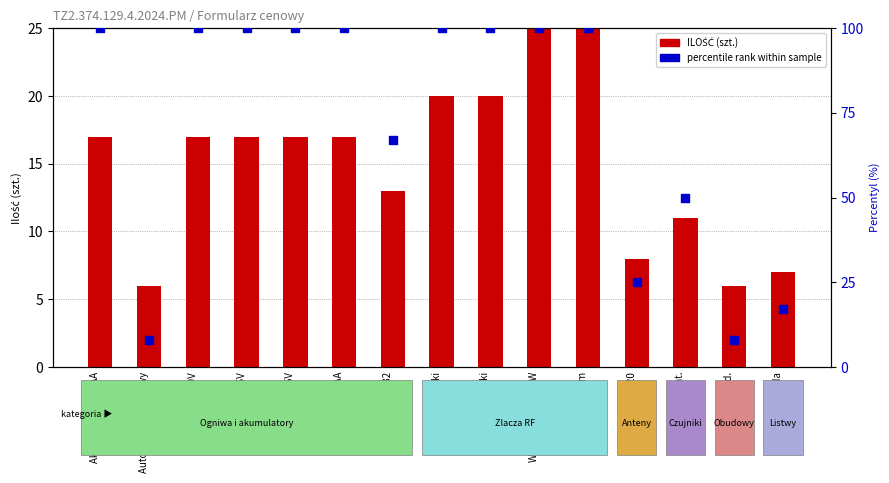

Is the value of percentile rank within sample at Listwa 3 gniazda greater than the value of ILOŚĆ (szt.) at Antena SF-20?

Yes